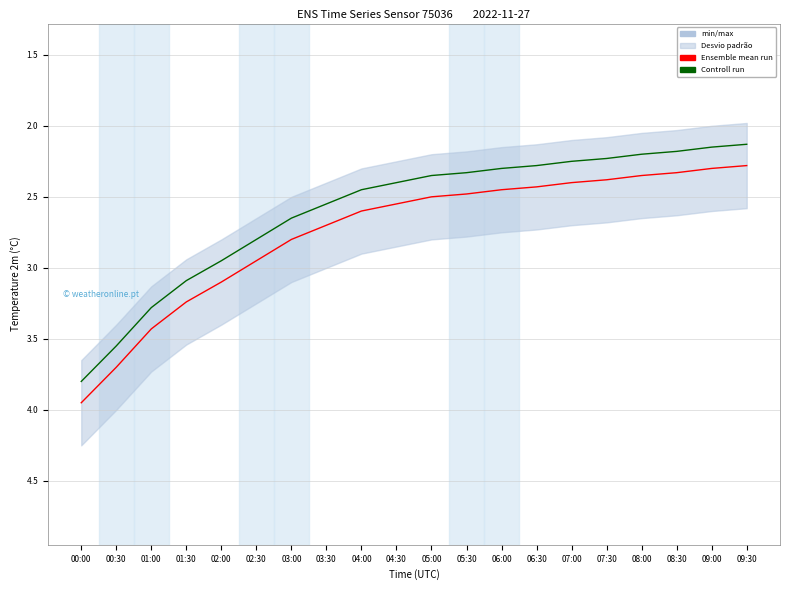

The value of Controll run at 08:00 is 2.2. True or false?

True